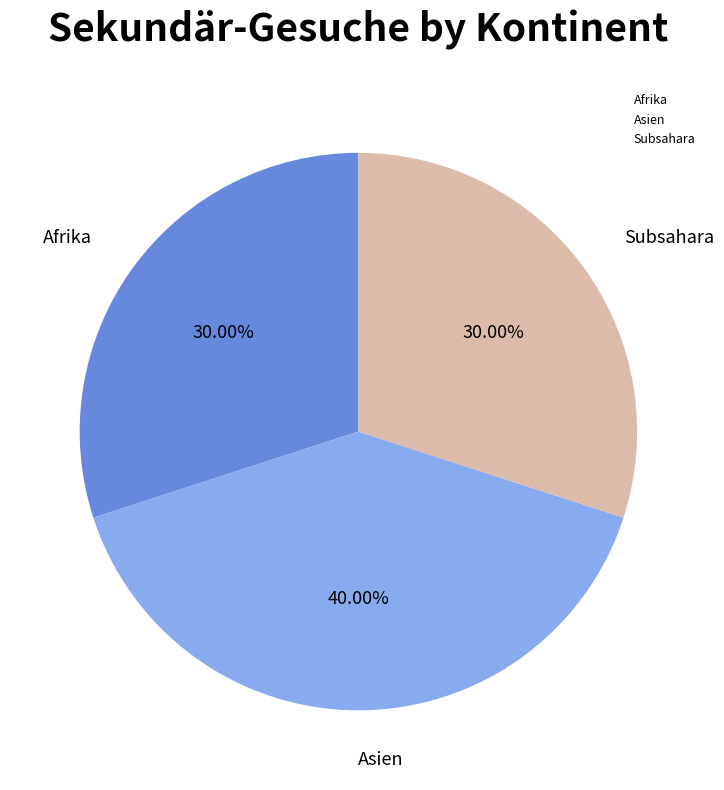

Is there a majority slice in this chart?

No